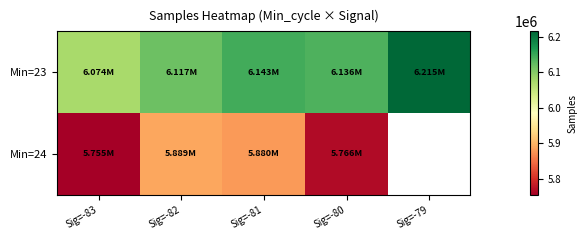

At which label is Min=24 closest to 5822171?

Sig=-80